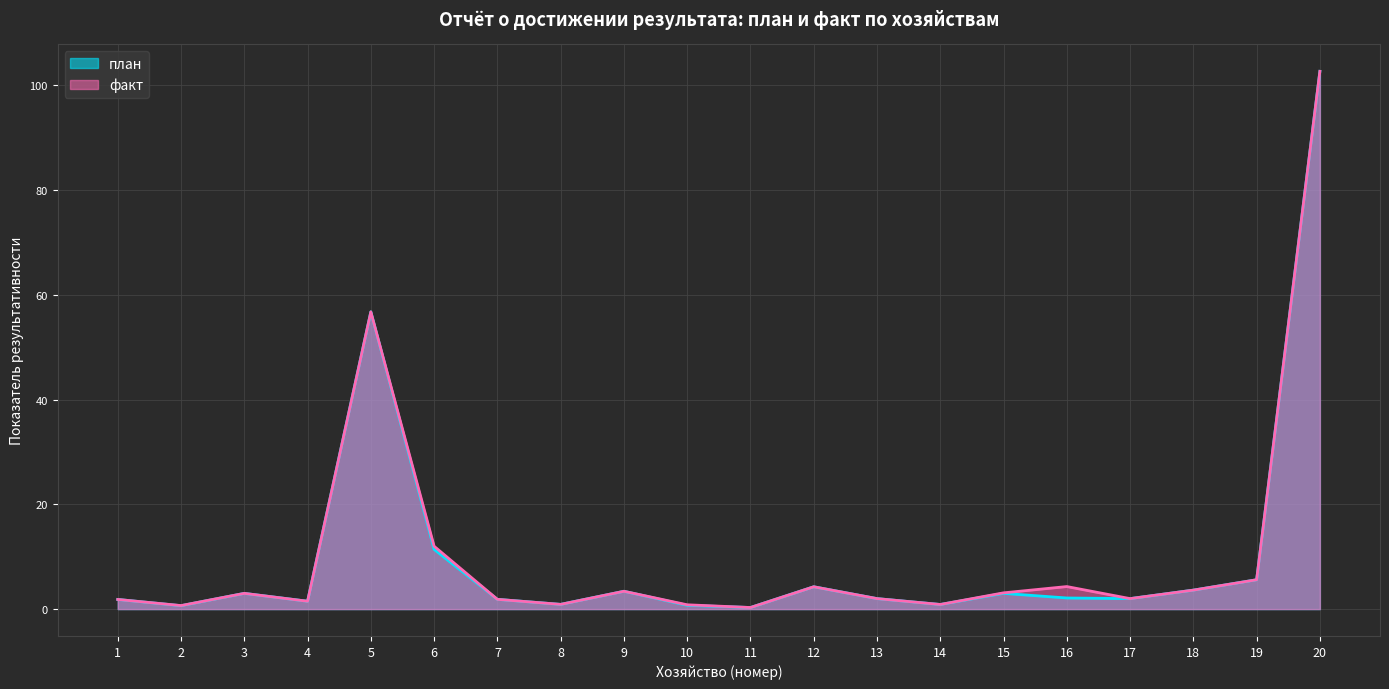

The value of план at 15 is 3.0. True or false?

True